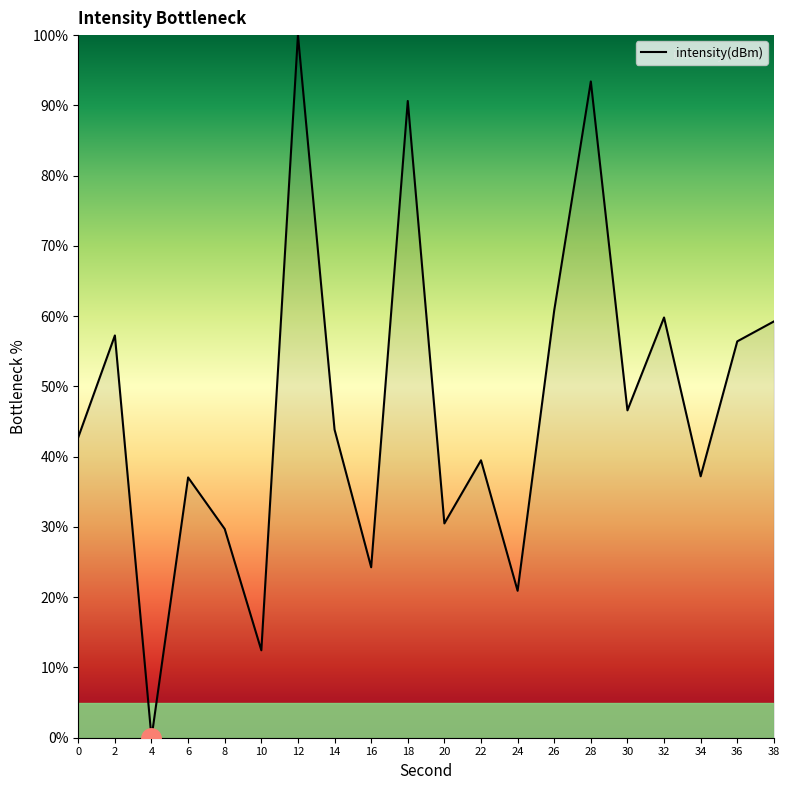

Which category has the lowest value across all series?

4